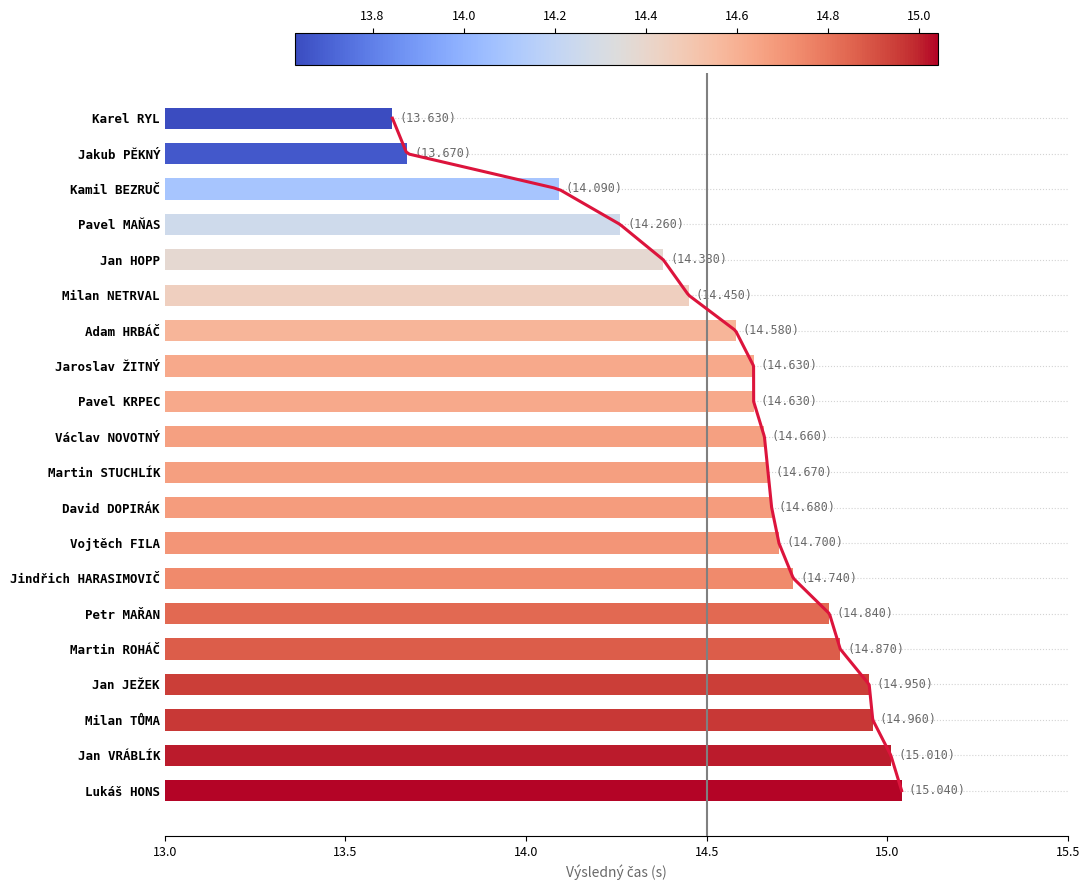

The value at Martin ROHÁČ is 22.1. True or false?

False